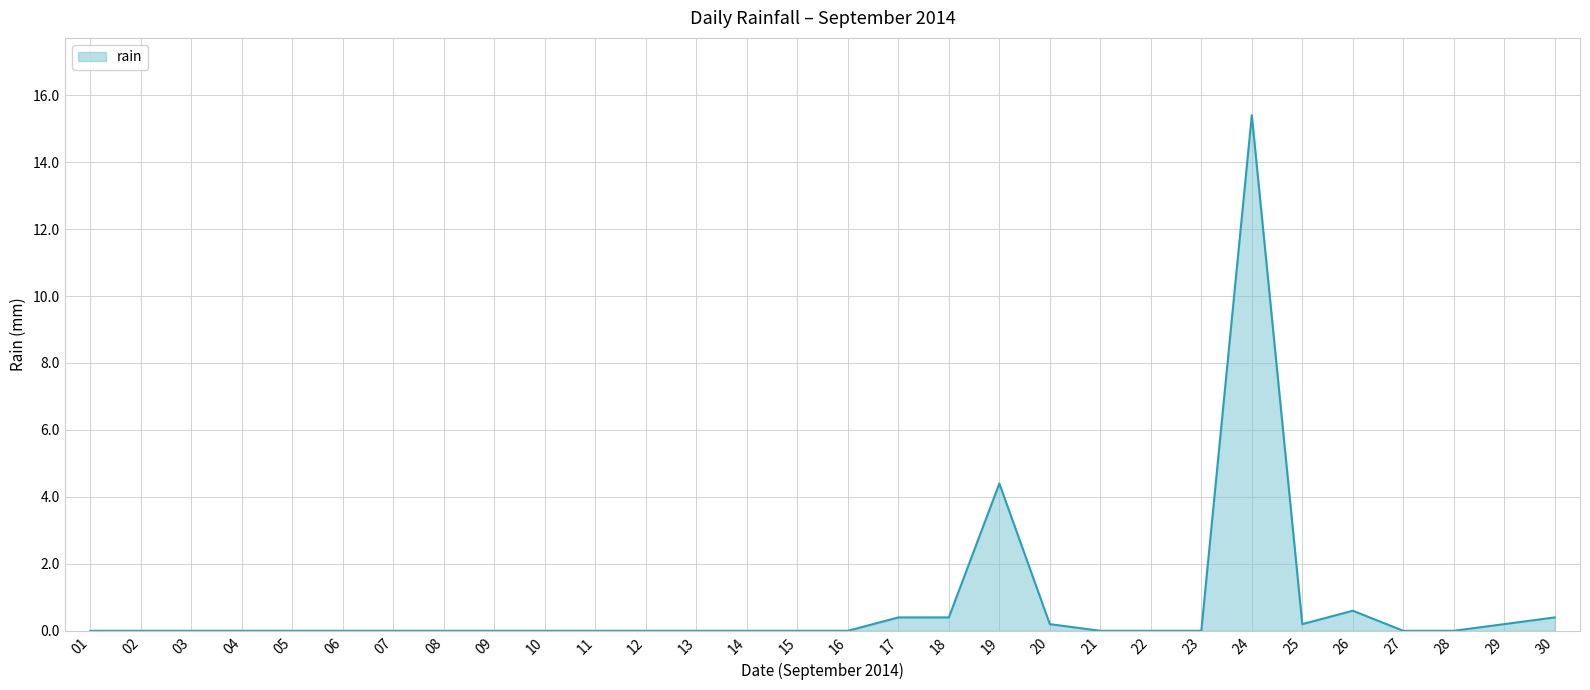

Which has a higher value, 19 or 09?

19